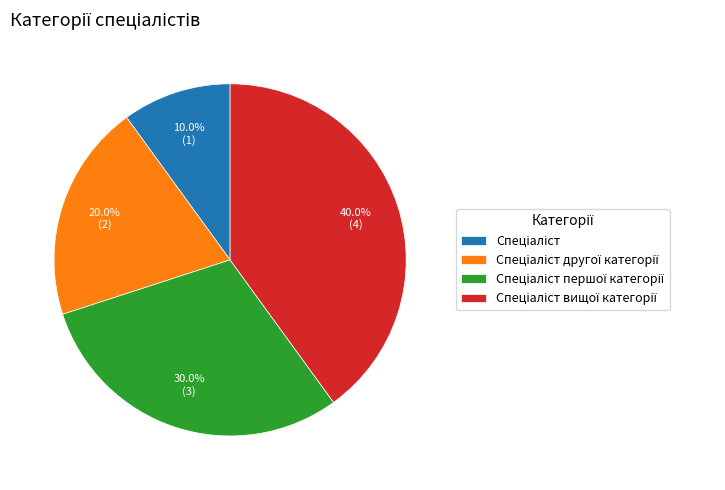

To the nearest percent, what is the average slice percentage?

25%